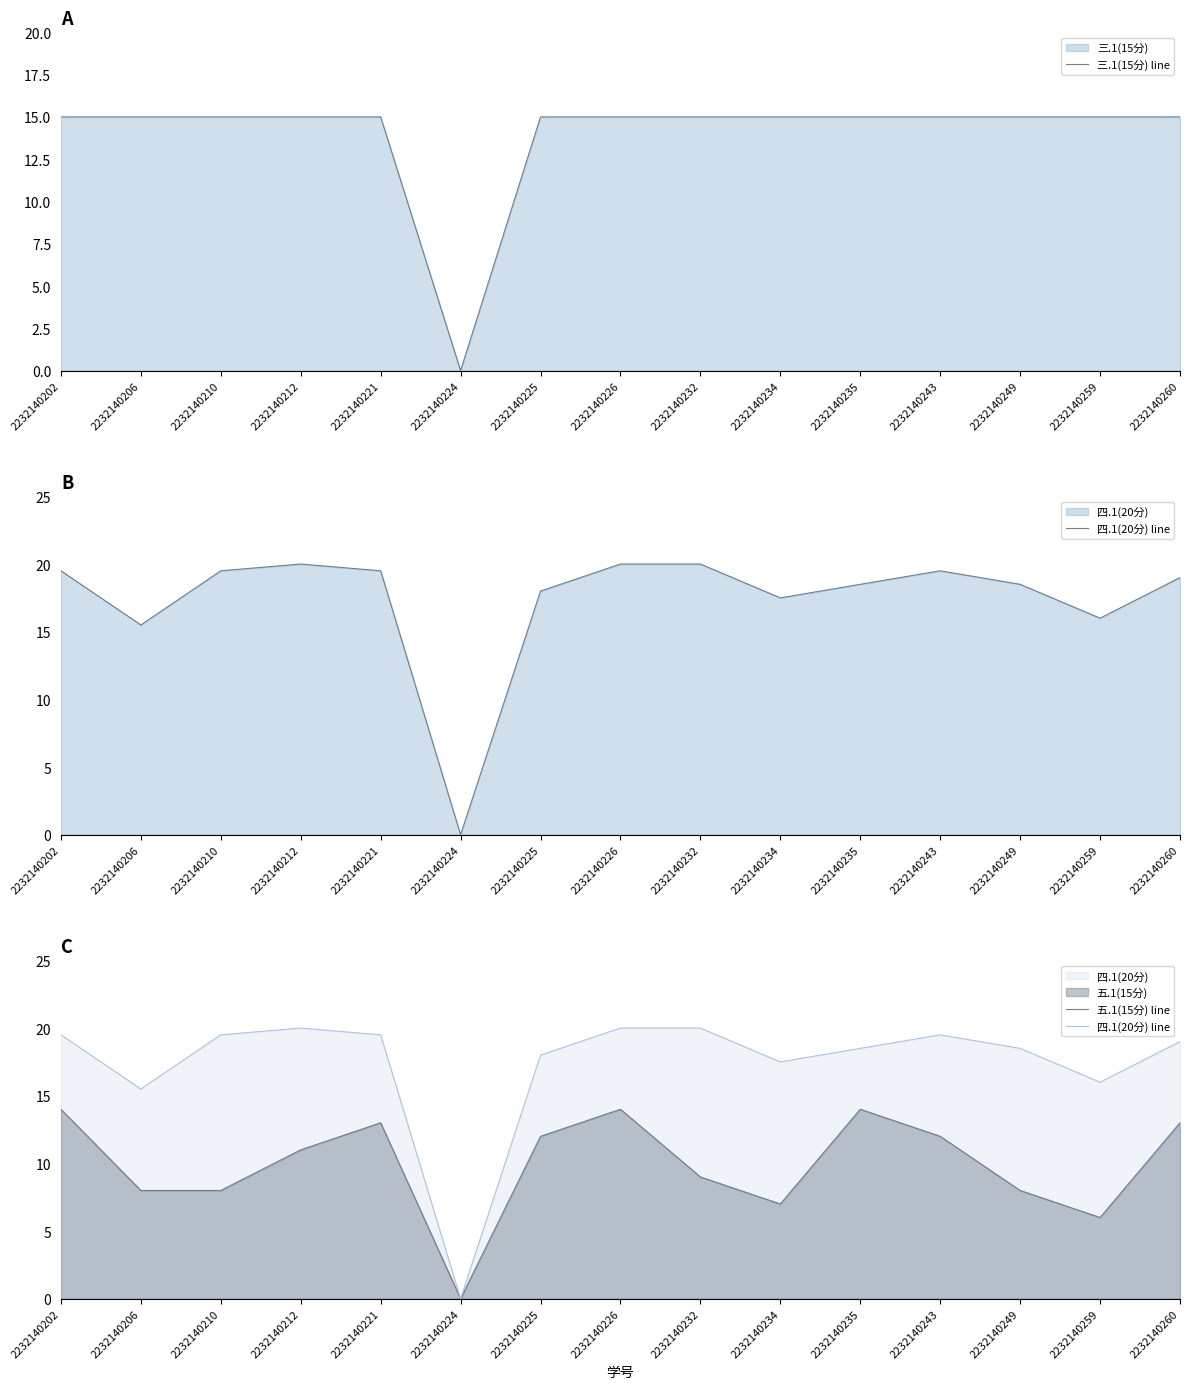

True or false: 五.1(15分) line has more than 1 points higher than both neighbors.

True